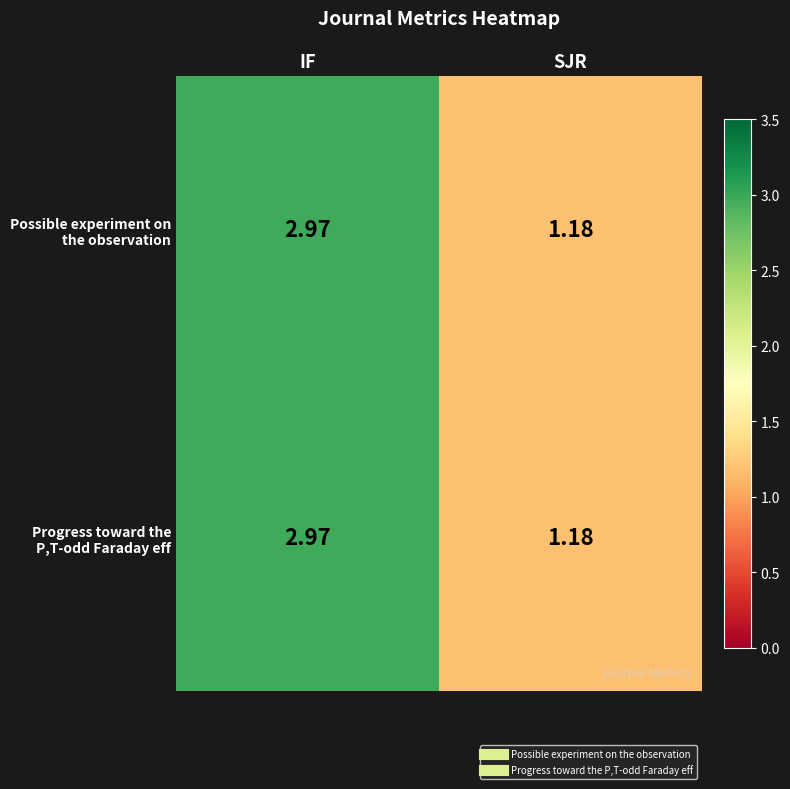

Which category has the highest value across all series?

IF